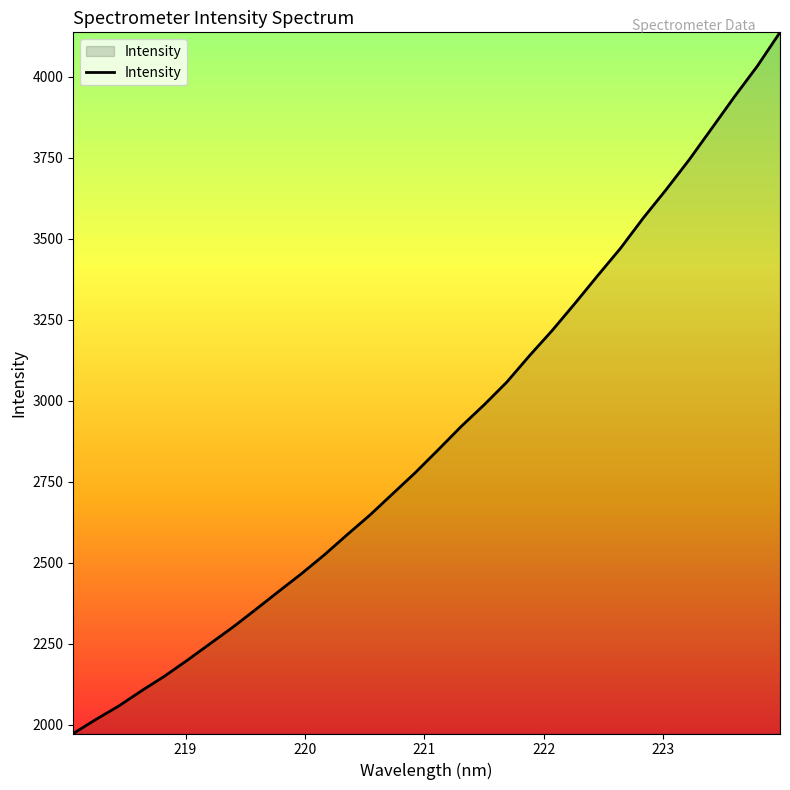

How many values are below 2848?

16